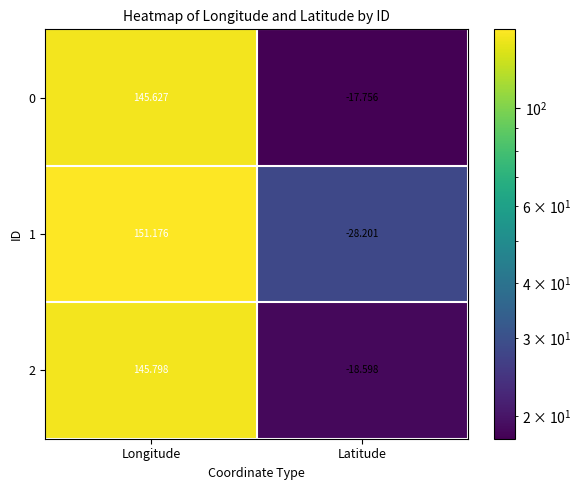

Which category has the highest value across all series?

Longitude